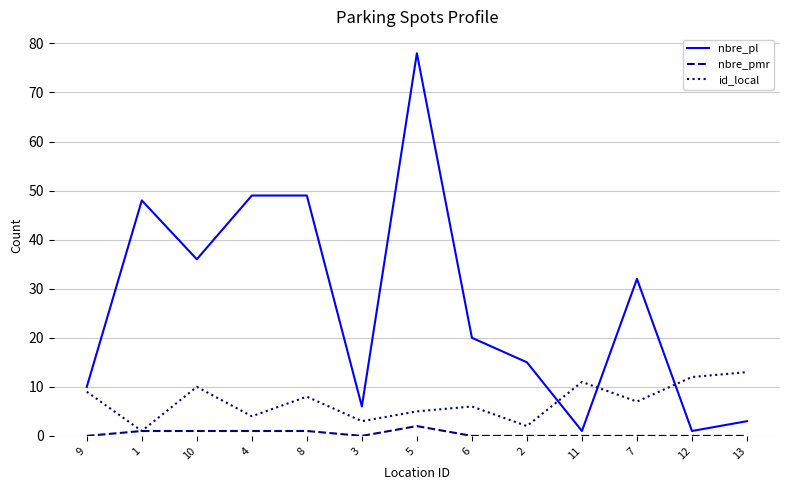

True or false: nbre_pmr and nbre_pl cross at least once.

False